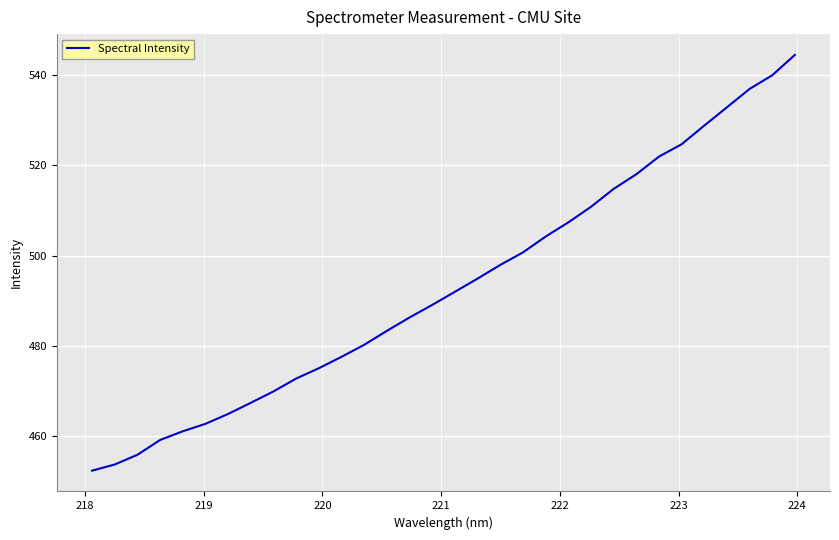

What is the maximum value shown in the chart?

544.5